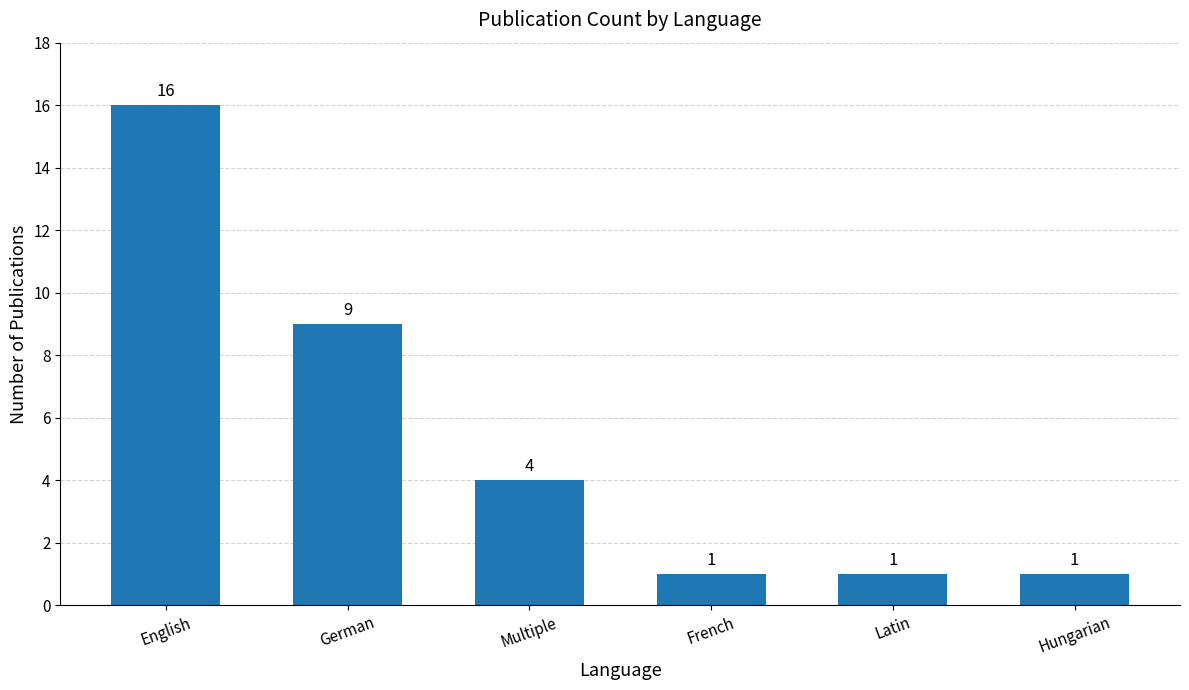

How many bars are there in total?

6